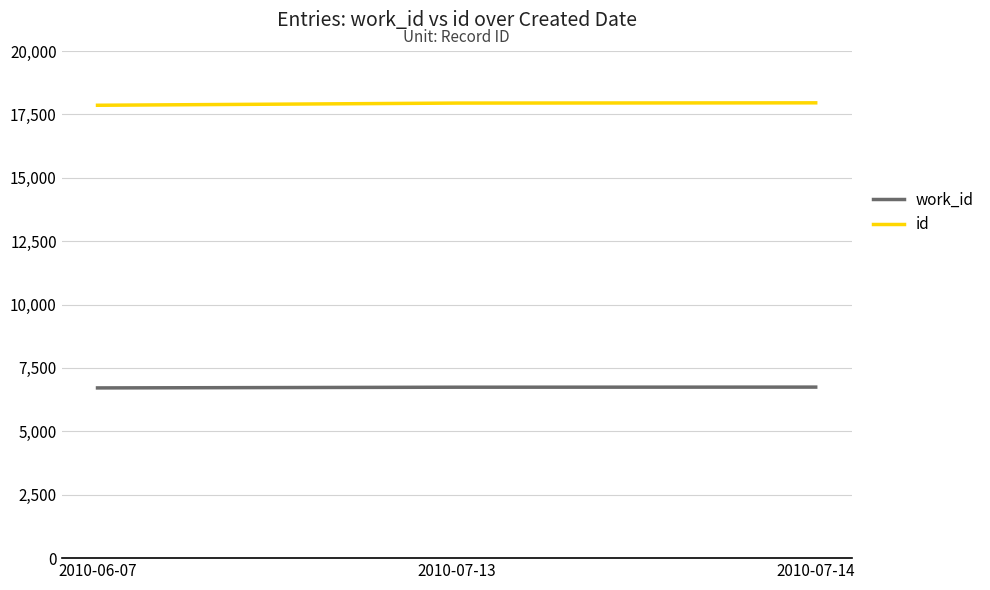

What is the difference between the highest and lowest values at 2010-07-13?

11205